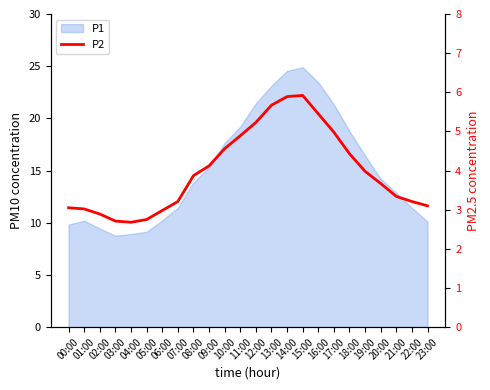

What position from the left is 09:00?

10